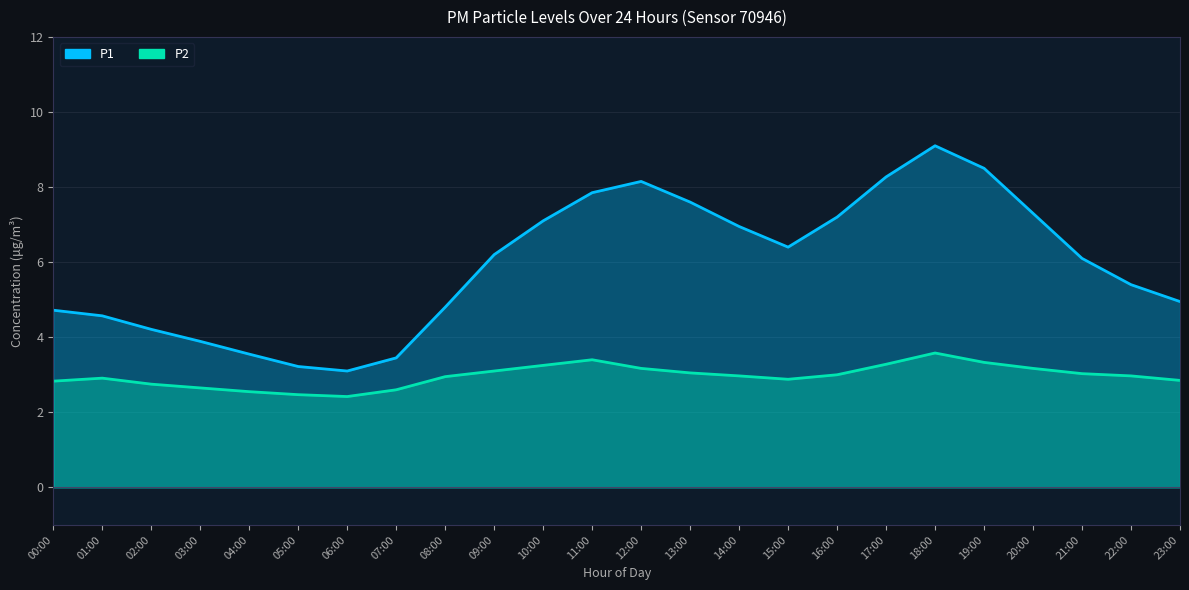

Which has a higher value, 04:00 or 05:00?

04:00